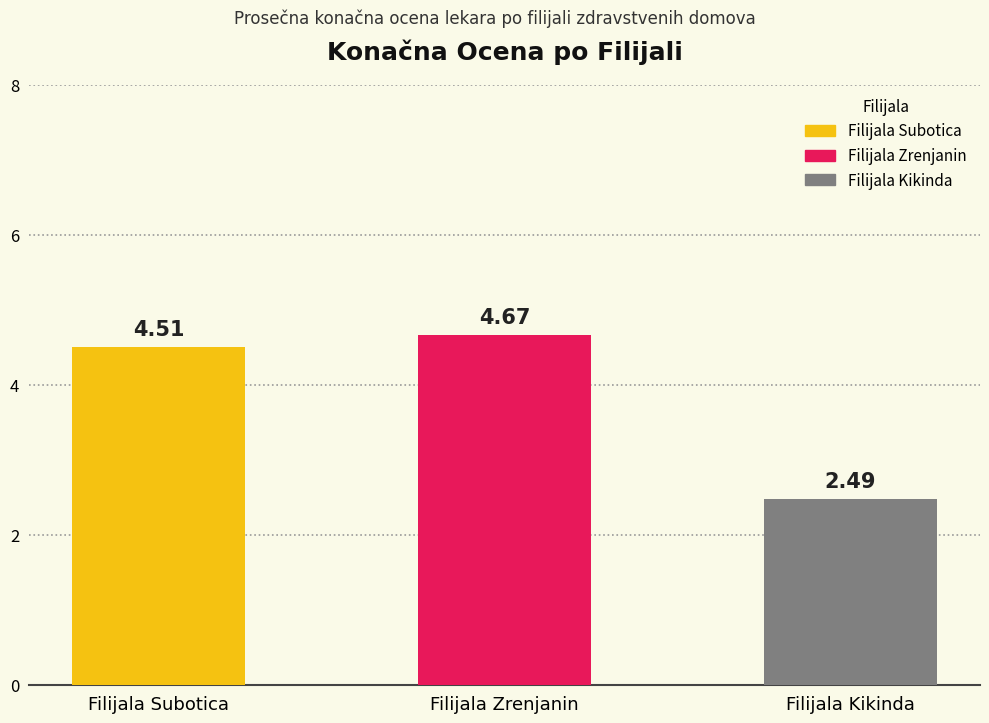

Which has a higher value, Filijala Kikinda or Filijala Subotica?

Filijala Subotica